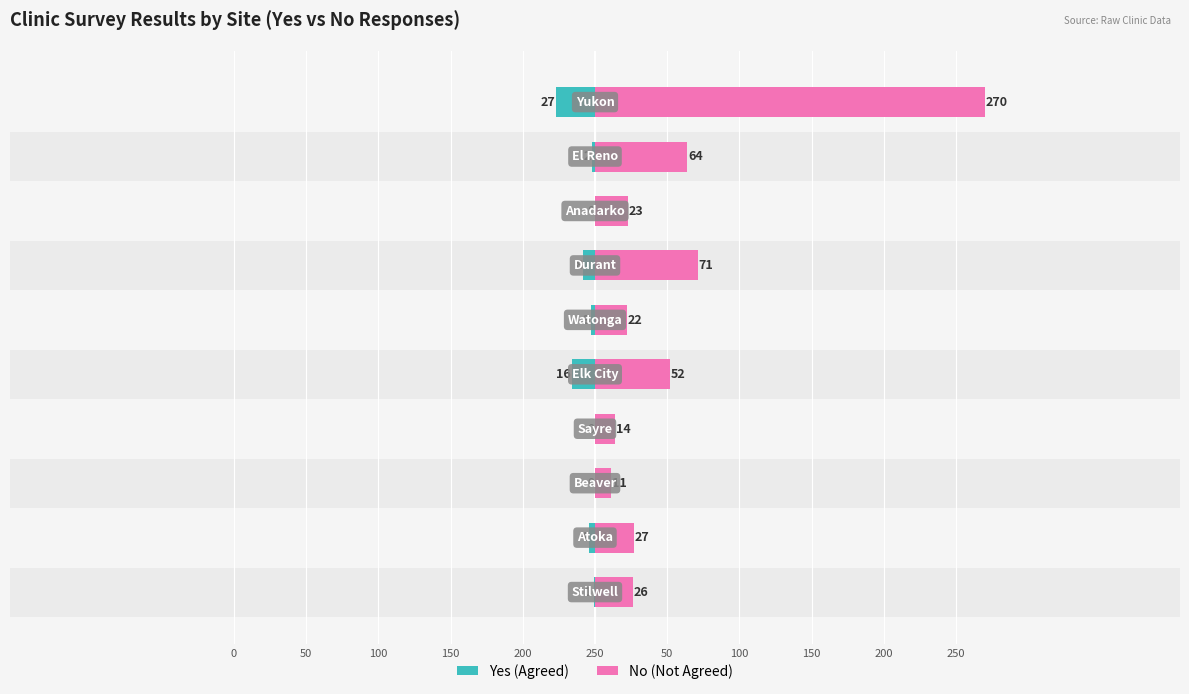

How many bars are there in each group?

2